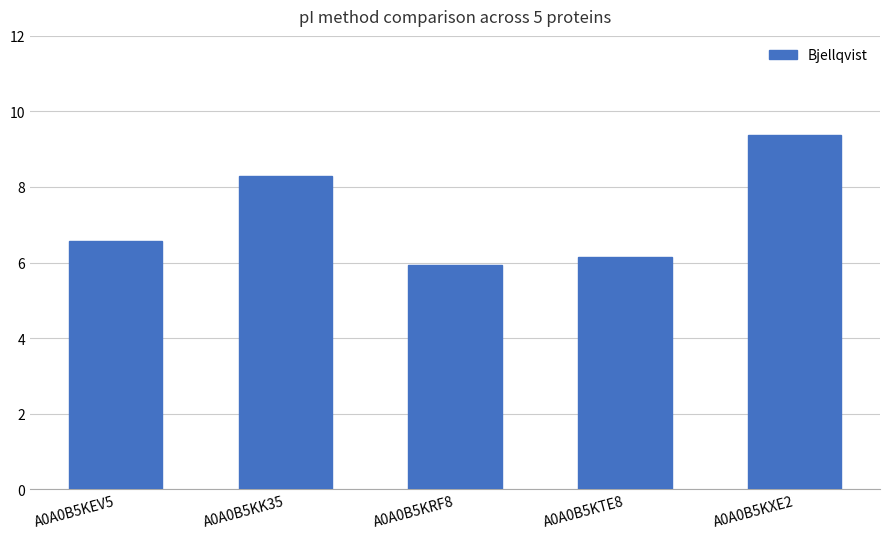

List the labels in order of value, largest first.

A0A0B5KXE2, A0A0B5KK35, A0A0B5KEV5, A0A0B5KTE8, A0A0B5KRF8